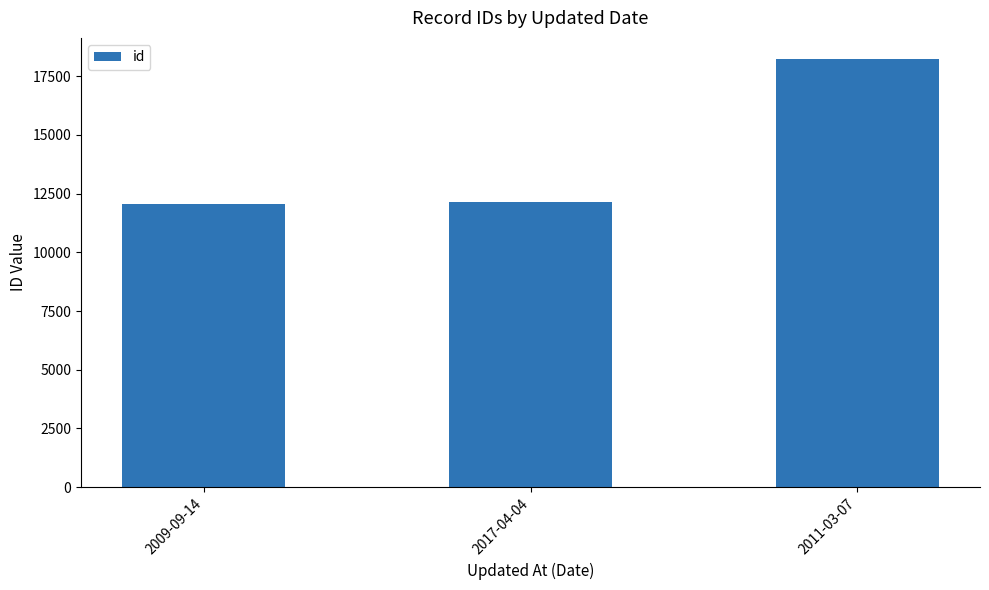

What is the greatest value displayed?

18223